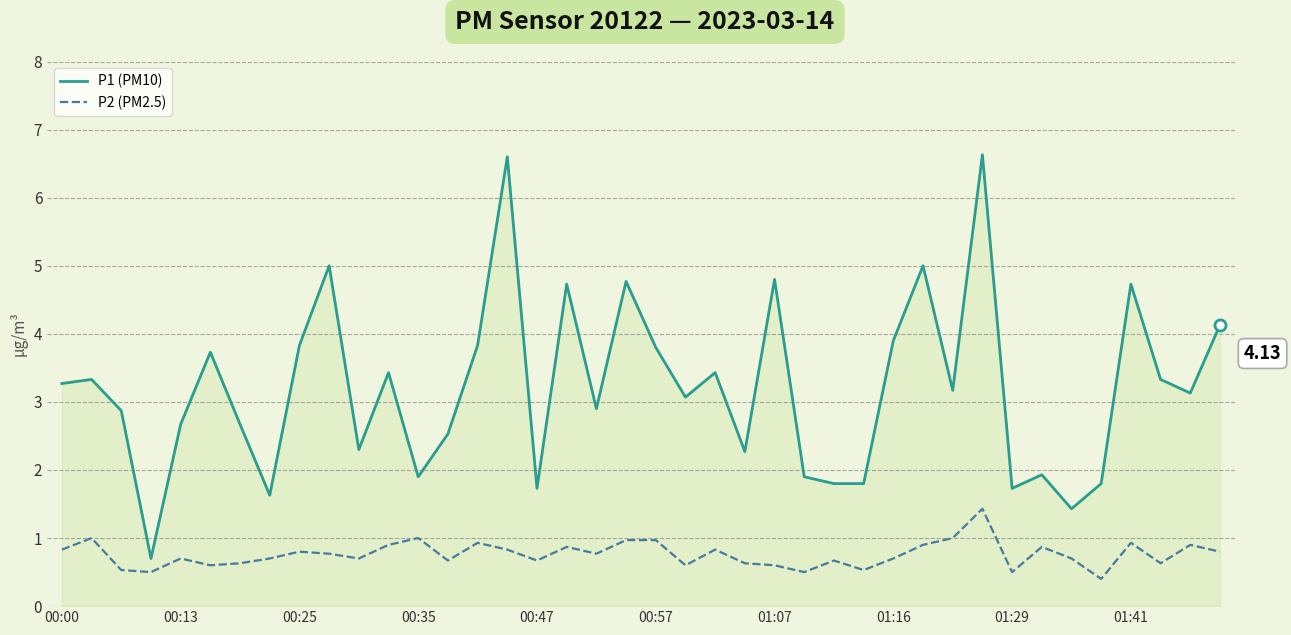

How many values in the P1 (PM10) series are below 3?

18